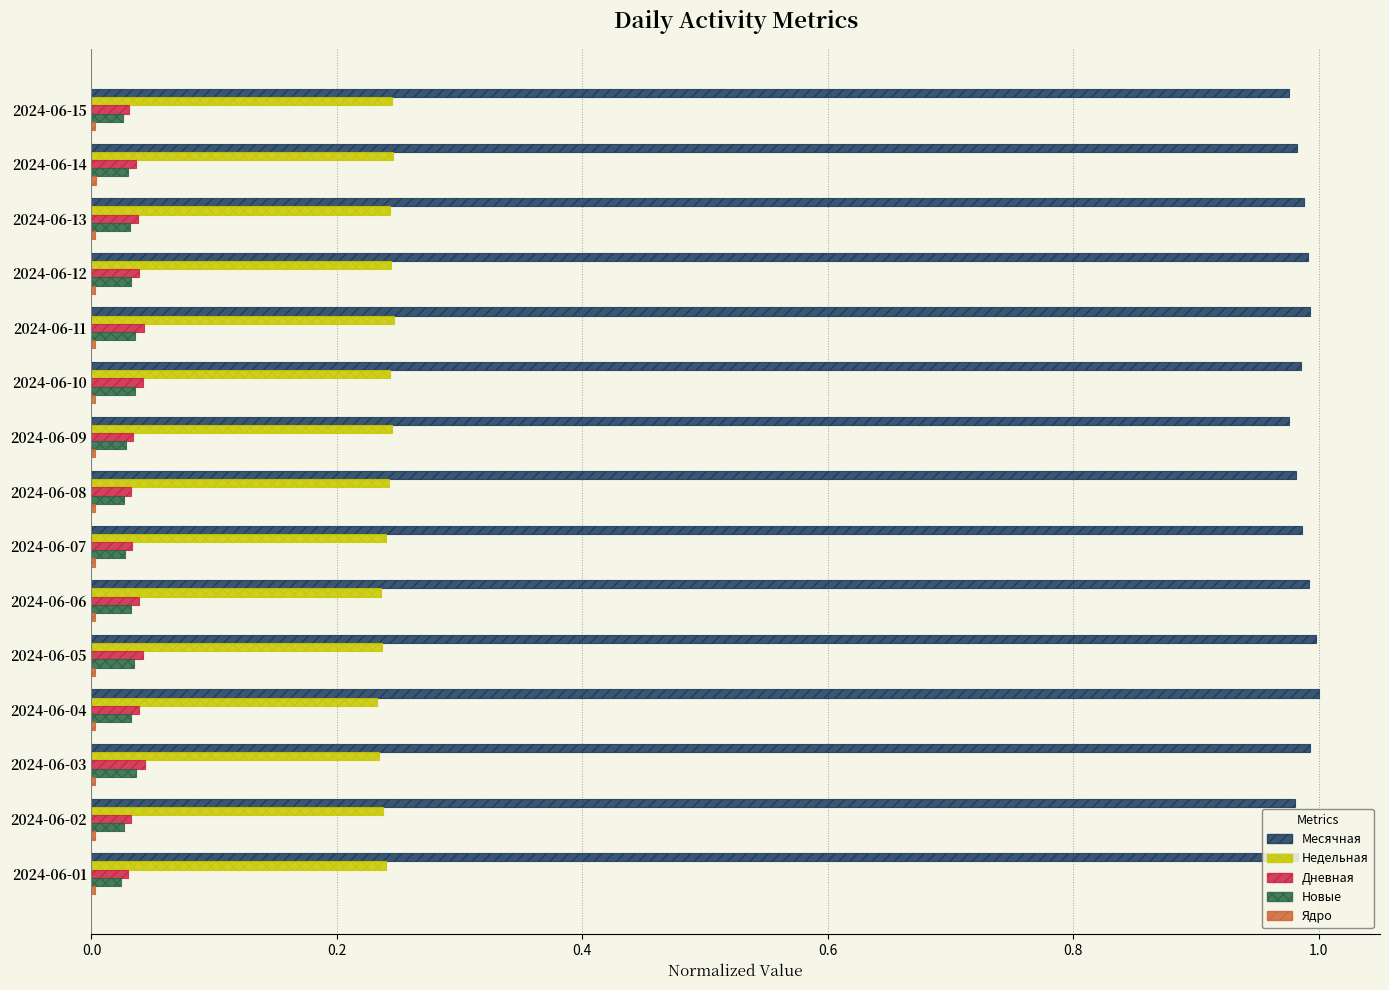

Is it true that Новые equals 0.0 at 2024-06-05?

True